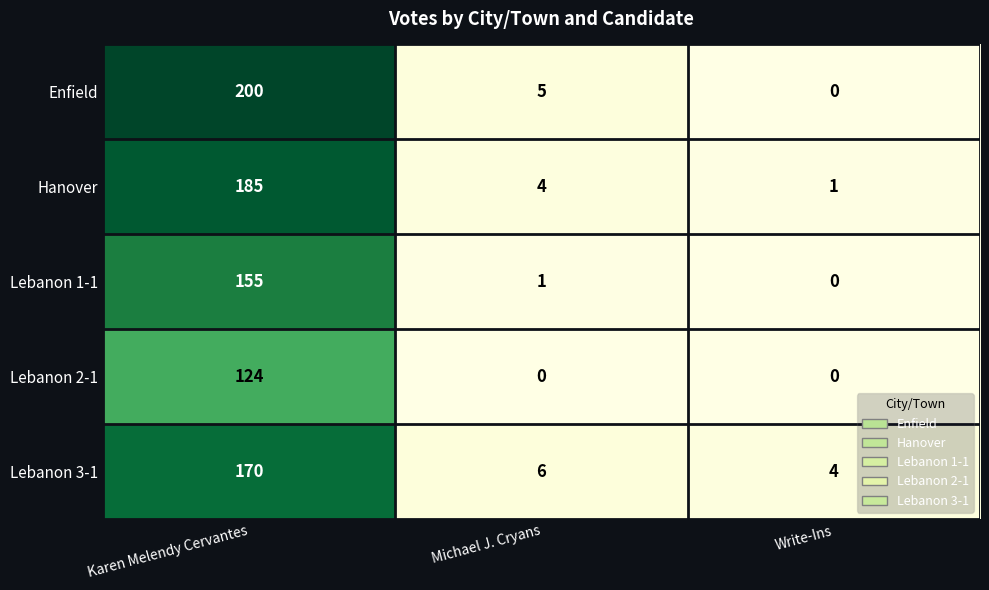

What is the highest value of the Lebanon 1-1 series?

155